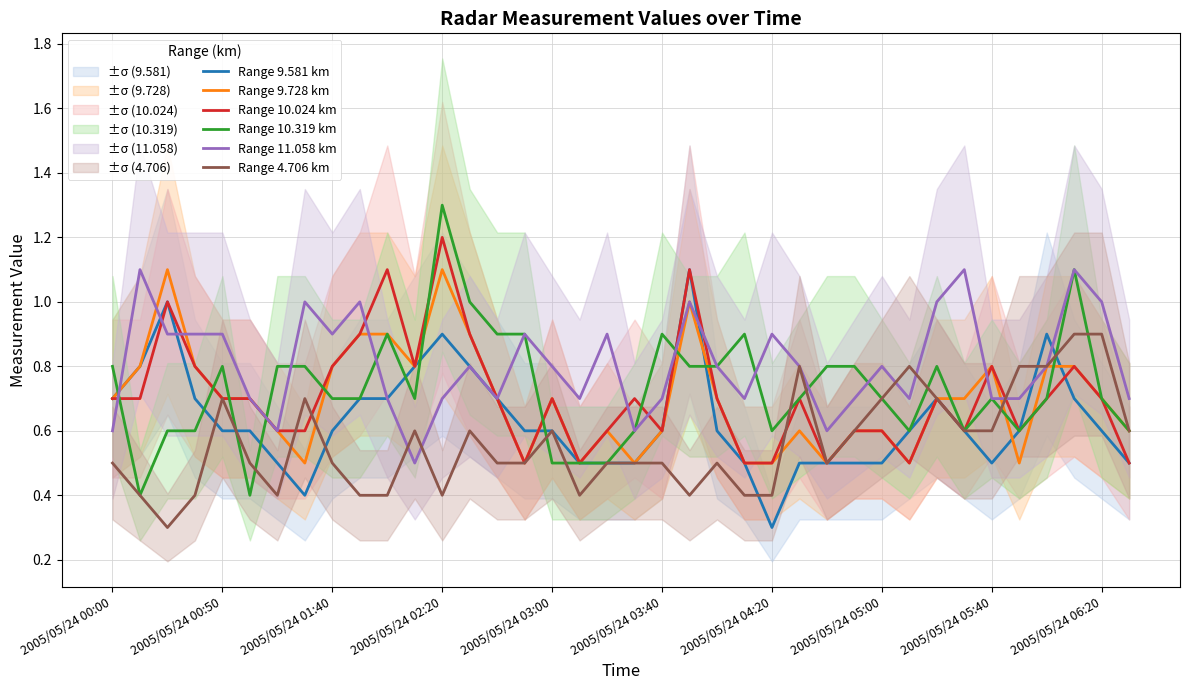

Read the Range 10.319 km value at 2005/05/24 06:20.

0.7